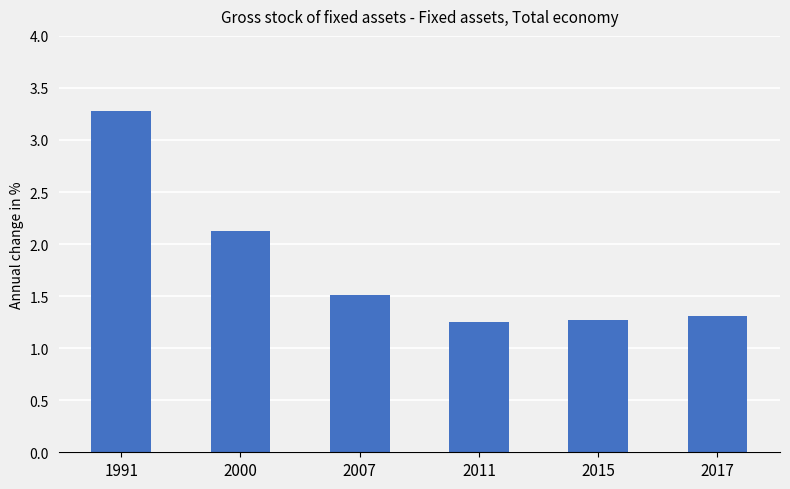

What is the difference between the maximum and minimum values?

2.0